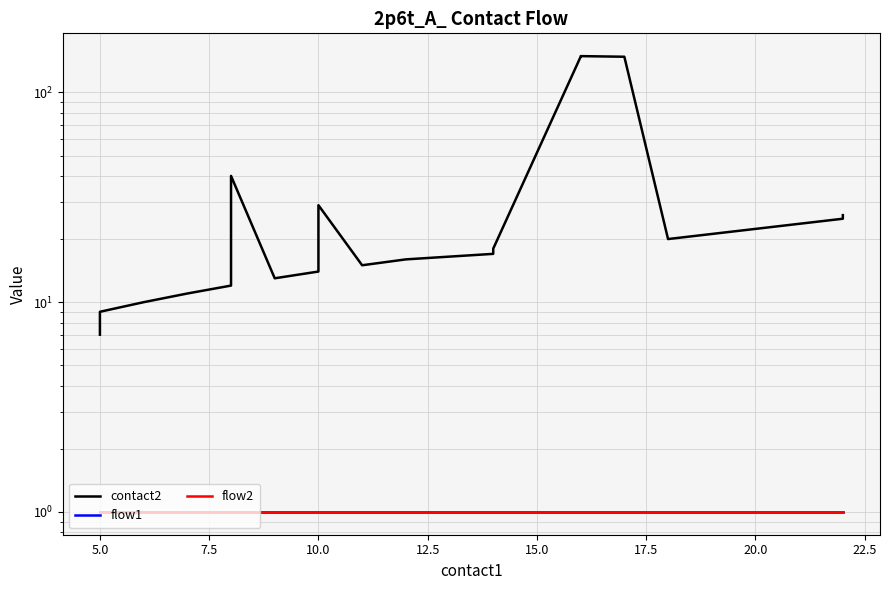

Which series has the widest spread of values?

contact2